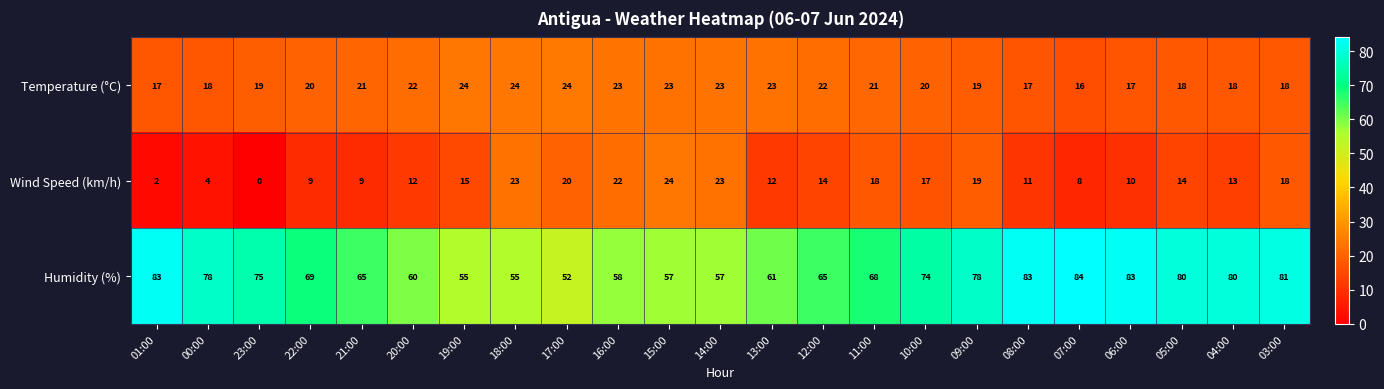

At which category is the sum across all series the highest?

03:00